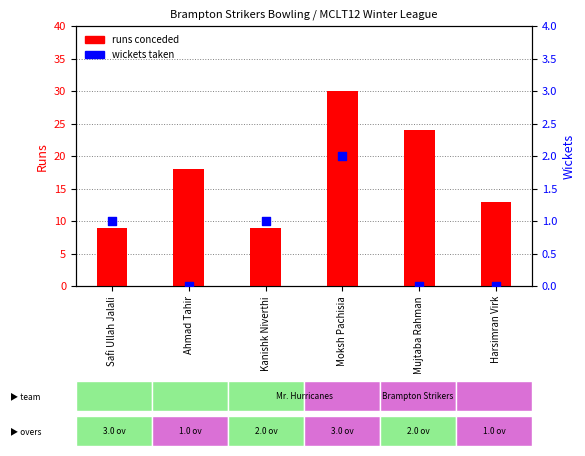

At how many categories does at least one series exceed 5?

6